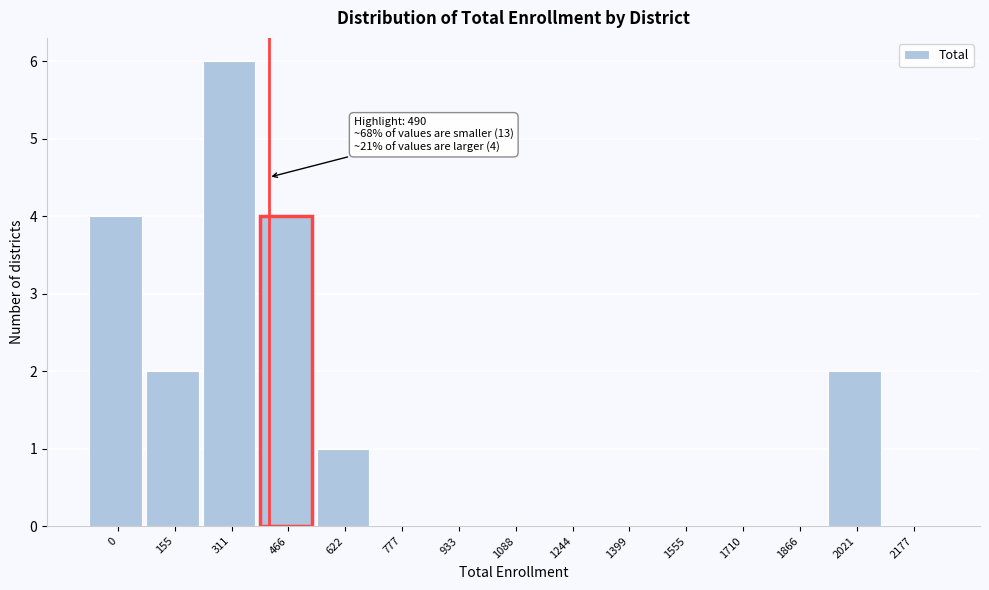

Reading left to right, extract all data points from this chart.

0=4	155=2	311=6	466=4	622=1	777=0	933=0	1088=0	1244=0	1399=0	1555=0	1710=0	1866=0	2021=2	2177=0